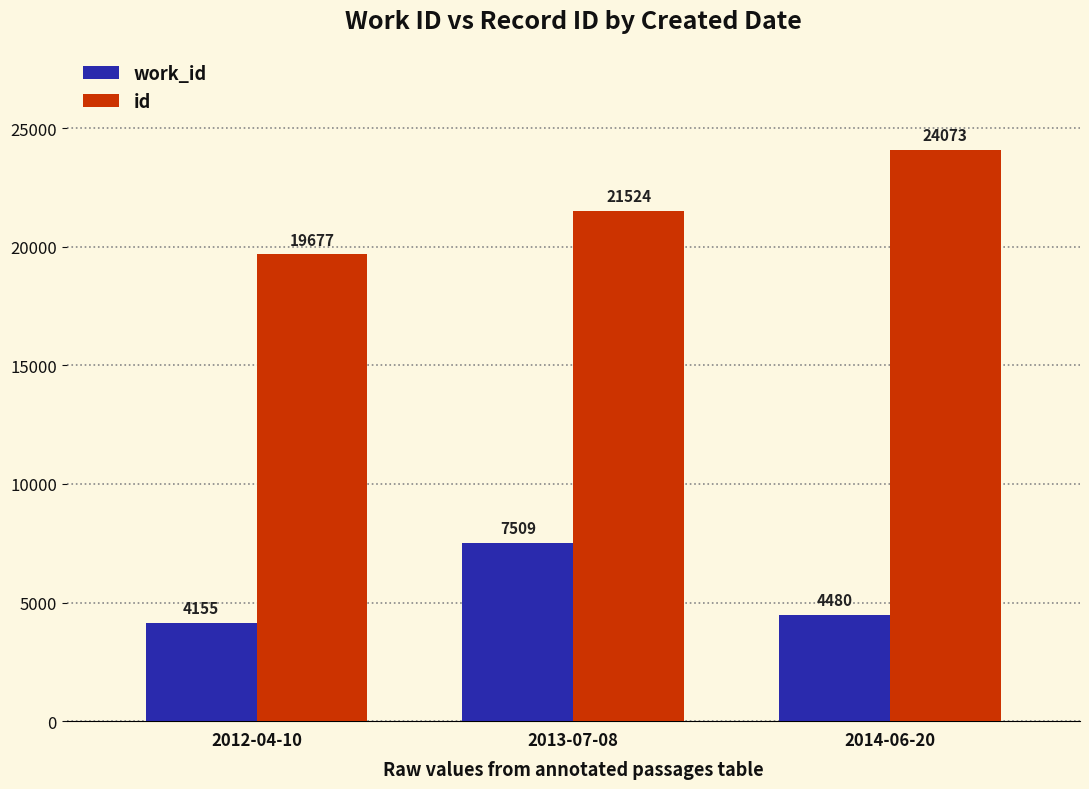

Is it true that work_id equals 3792 at 2013-07-08?

False